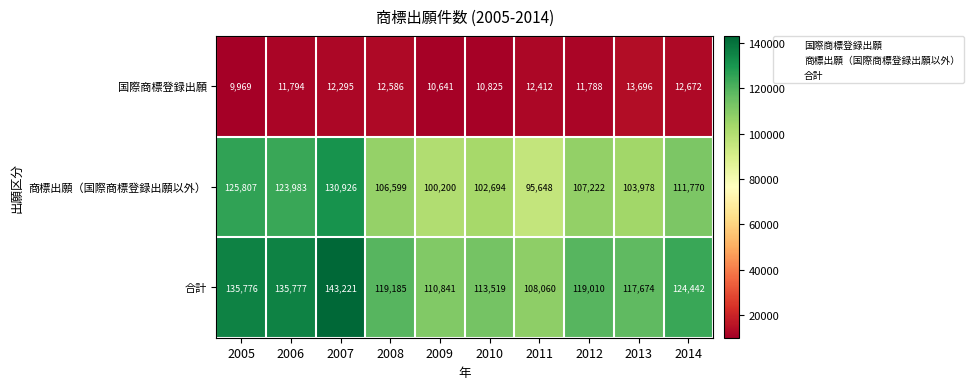

What is the greatest value displayed?

143221